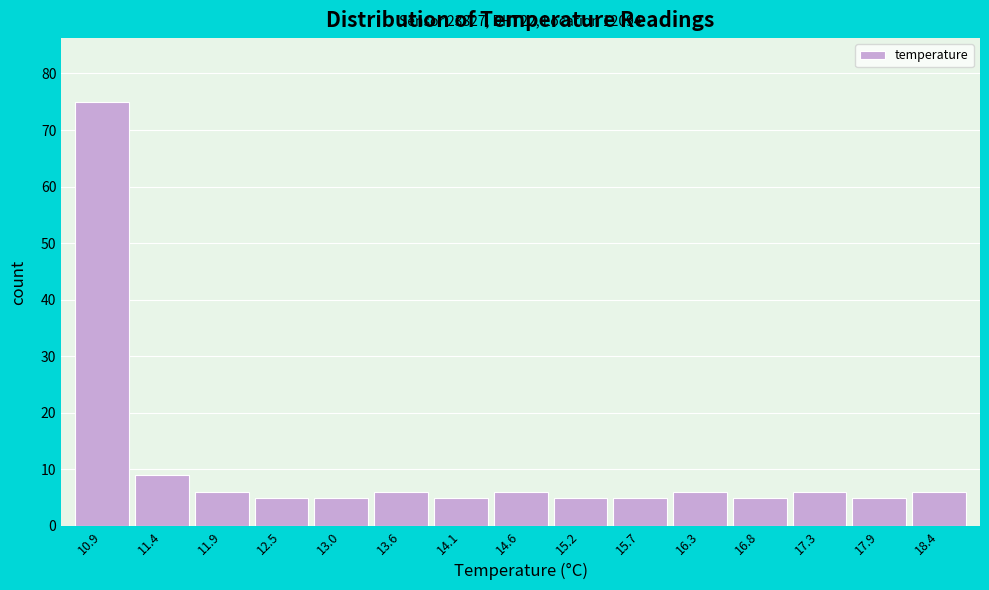

Which range on the x-axis has the tallest bar?

10.60 to 11.14